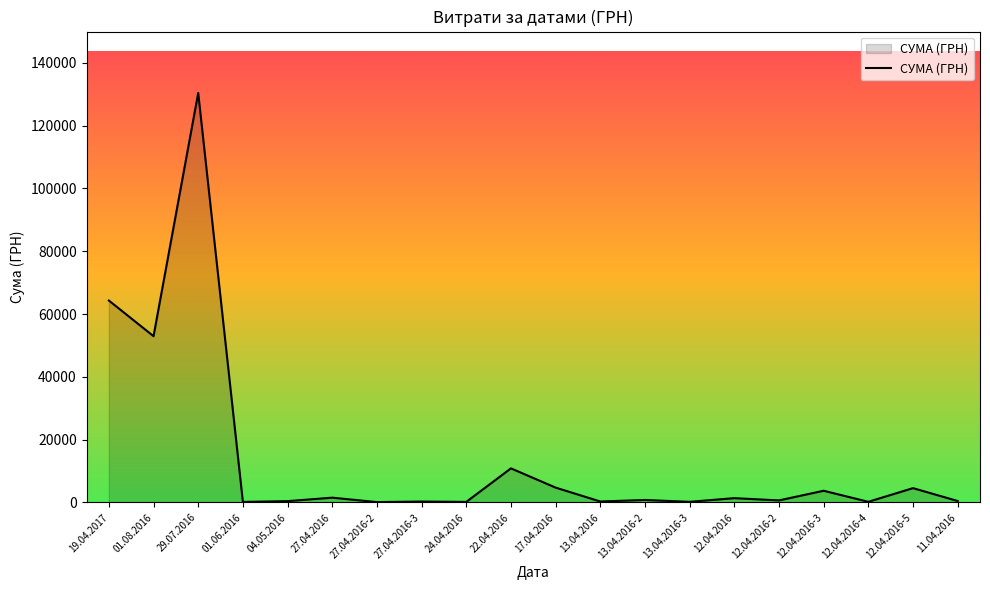

How many lines are shown in the chart?

1